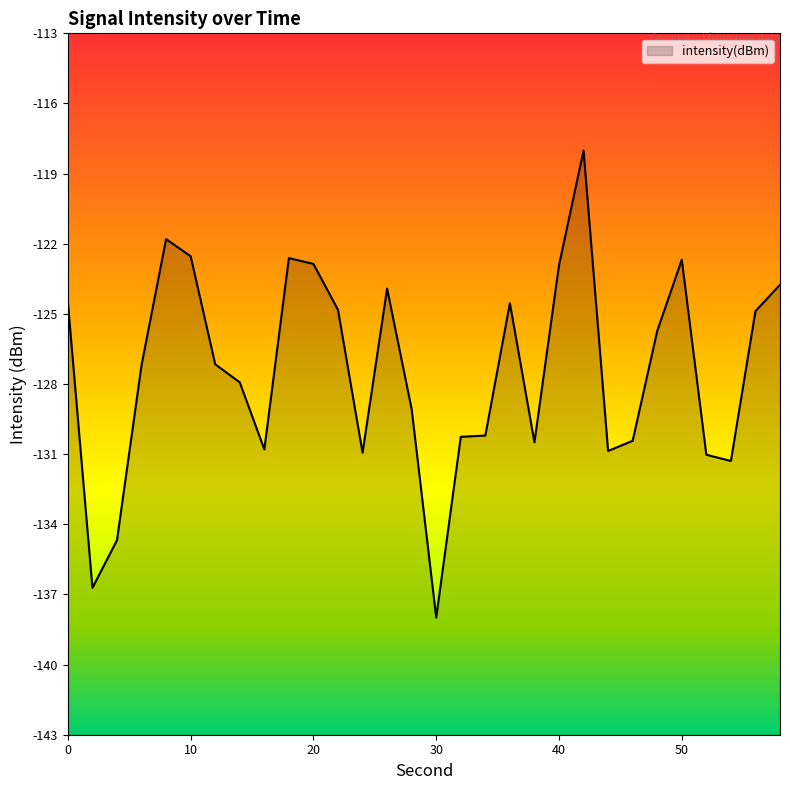

What is the sum of the values at 4 and 14?

-262.1